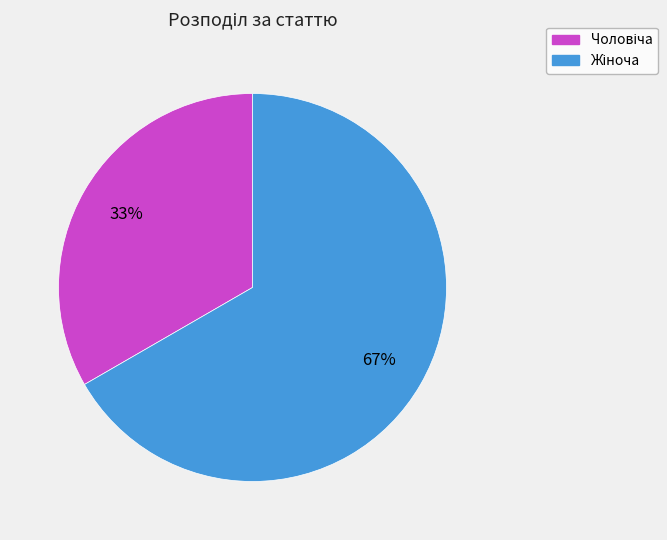

Does any single category account for the majority?

Yes